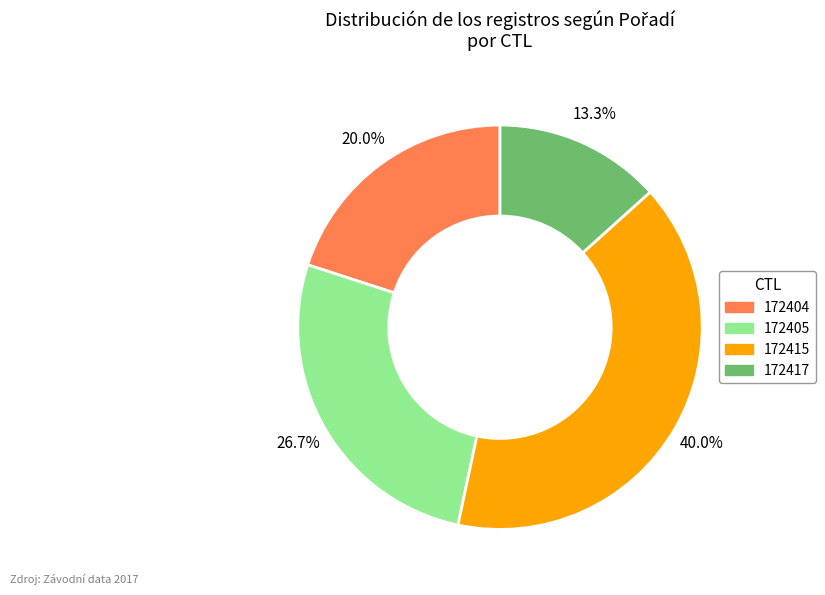

Is it true that 172405 is 33% of the pie?

False